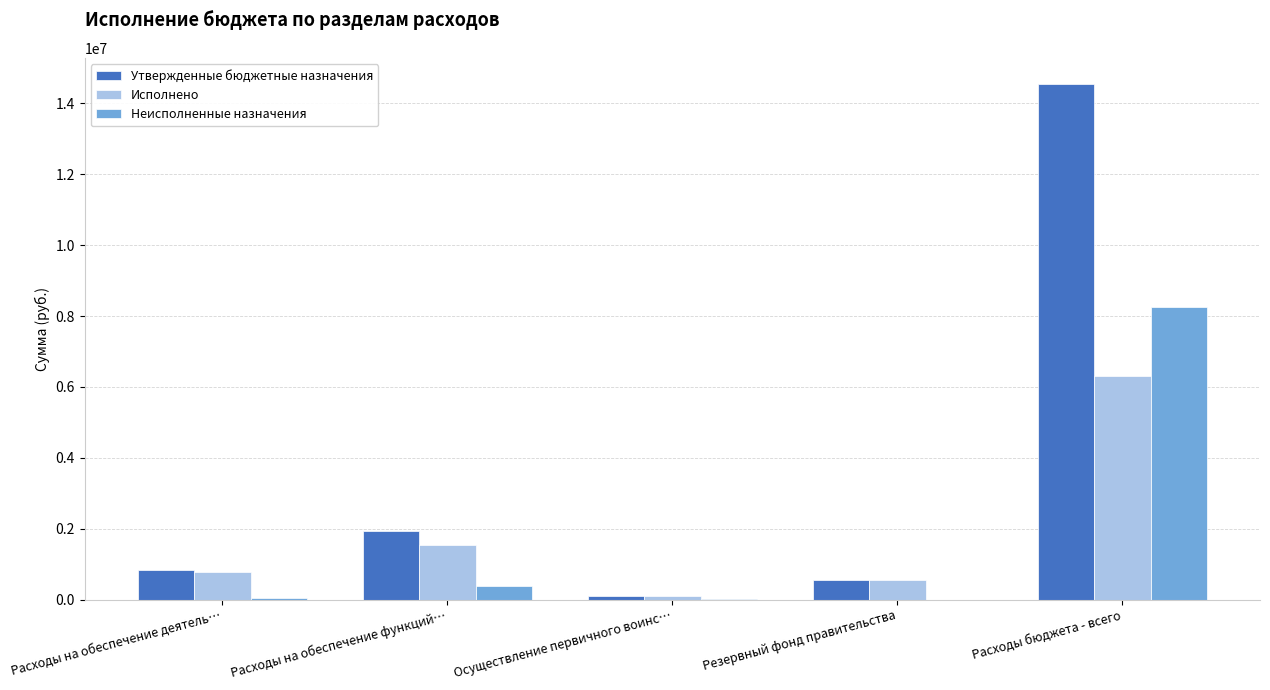

How many series are shown in this chart?

3